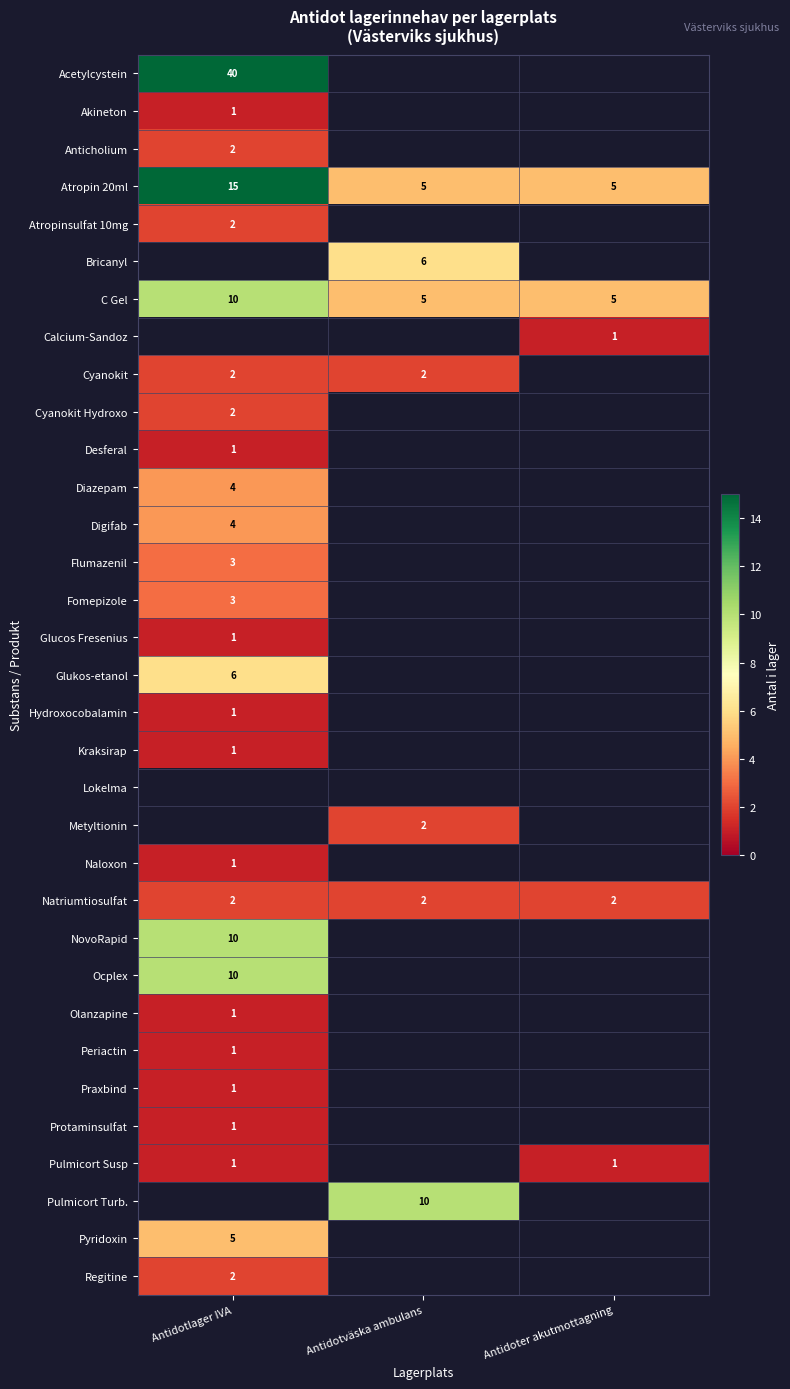

Is it true that Anticholium equals 2 at Antidotlager IVA?

True